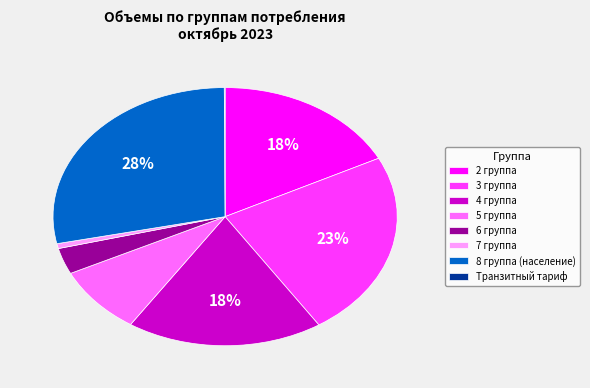

True or false: 8 группа (население) accounts for 14% of the total.

False